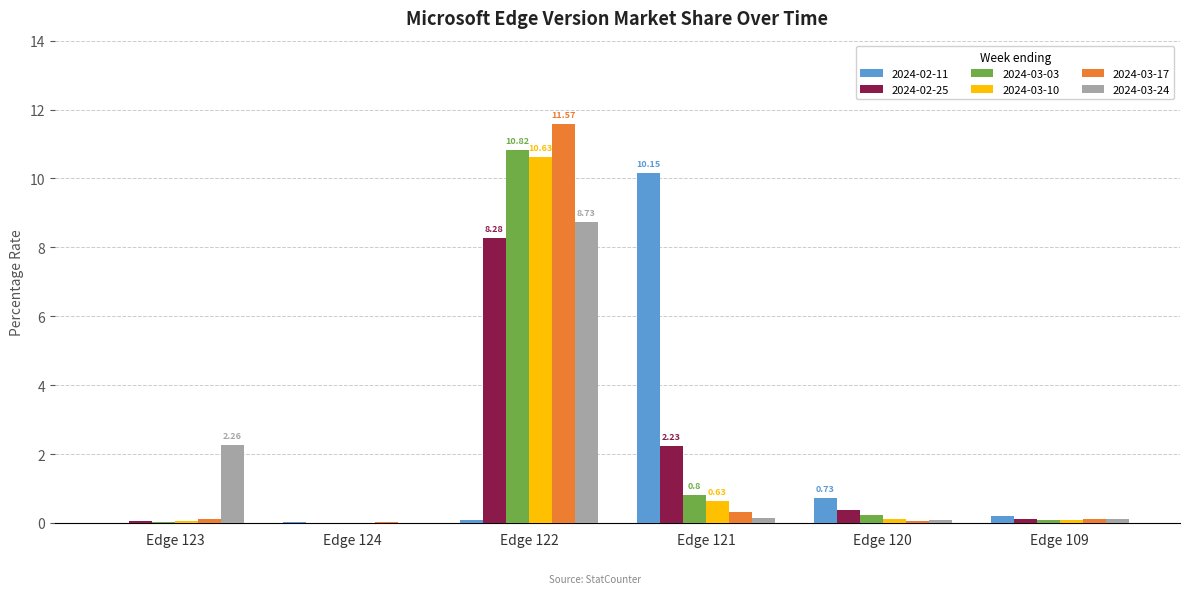

What is the sum of all 2024-03-17 values?

12.2